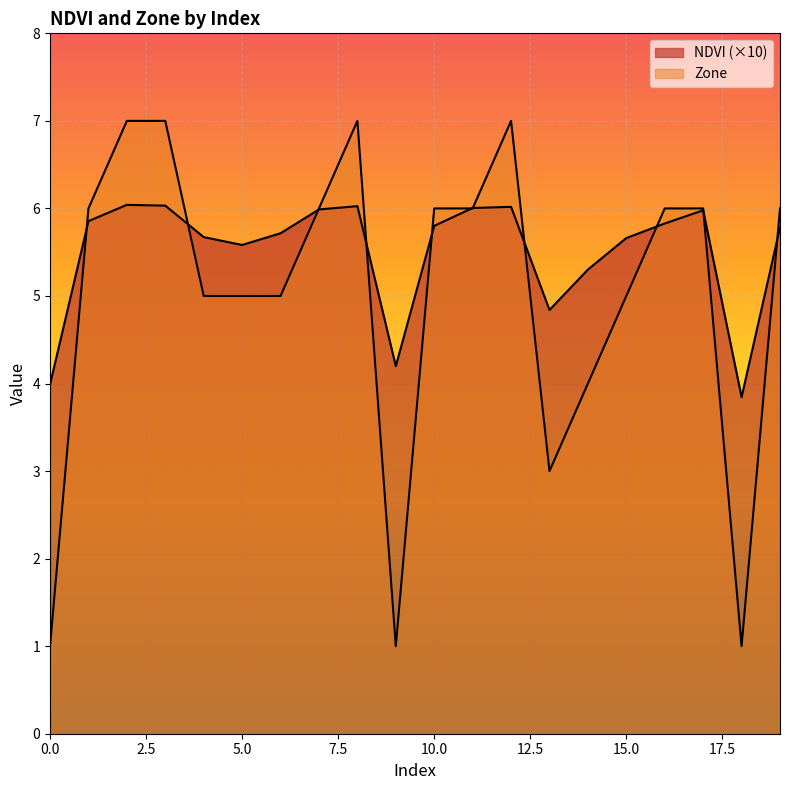

Which series ends up on top after the final intersection of Zone and NDVI?

Zone